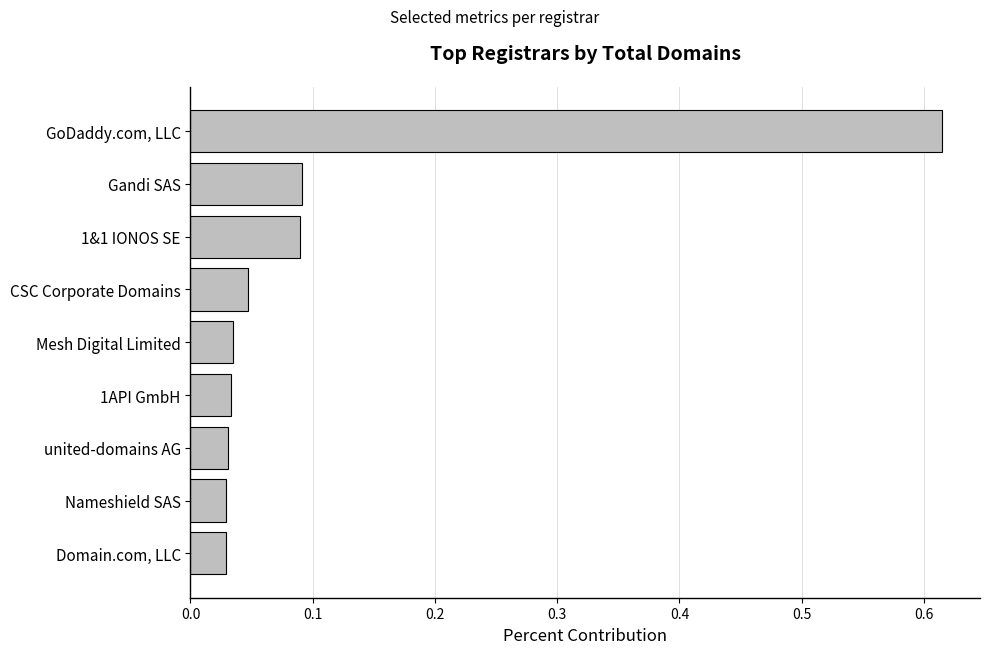

What position from the top is united-domains AG?

7